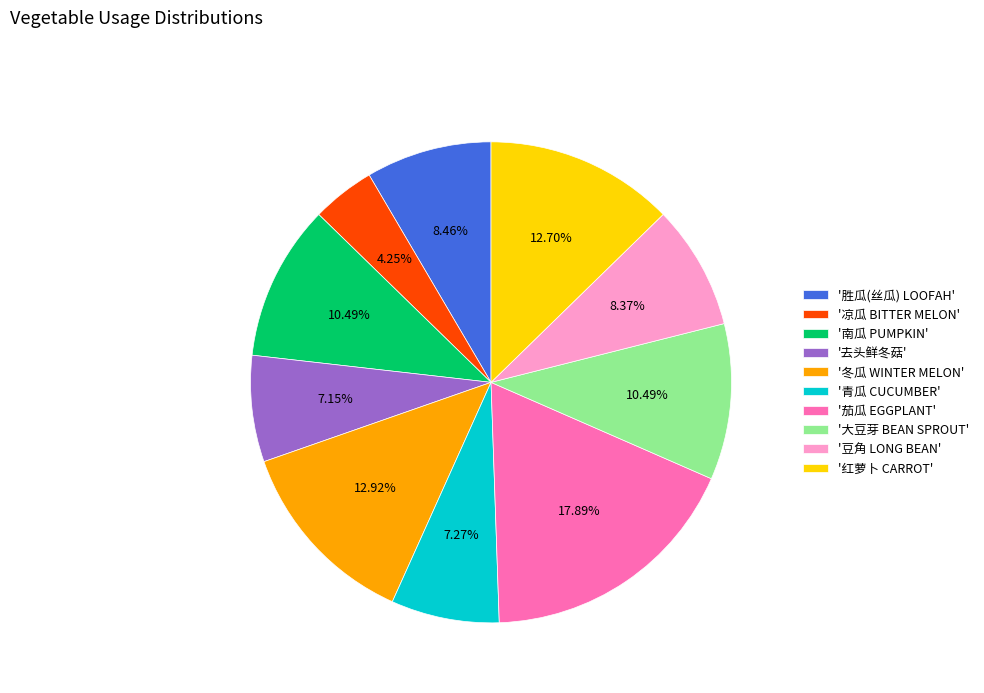

Approximately how many times larger is the value at '青瓜 CUCUMBER' compared to '大豆芽 BEAN SPROUT'?

0.7